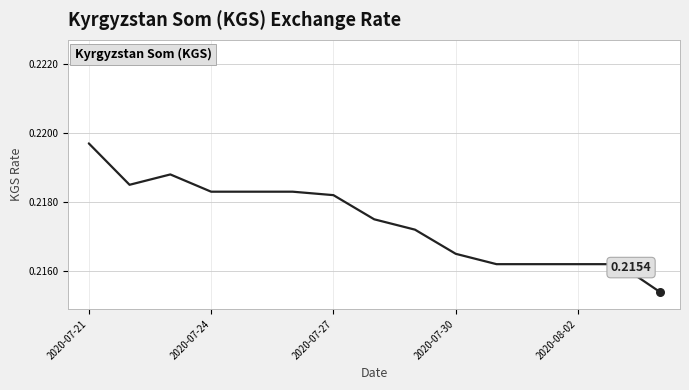

Is this an area chart (filled region under the line)?

No